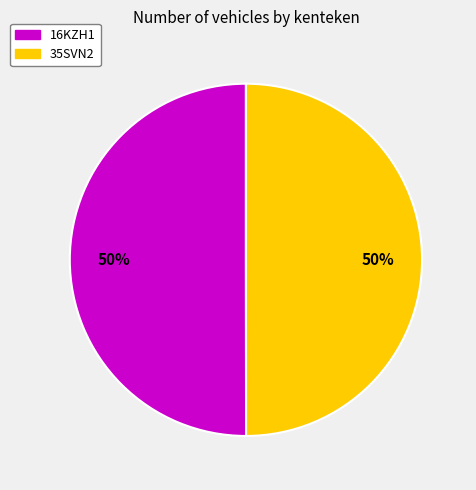

What percentage is the 16KZH1 slice, to the nearest percent?

50%